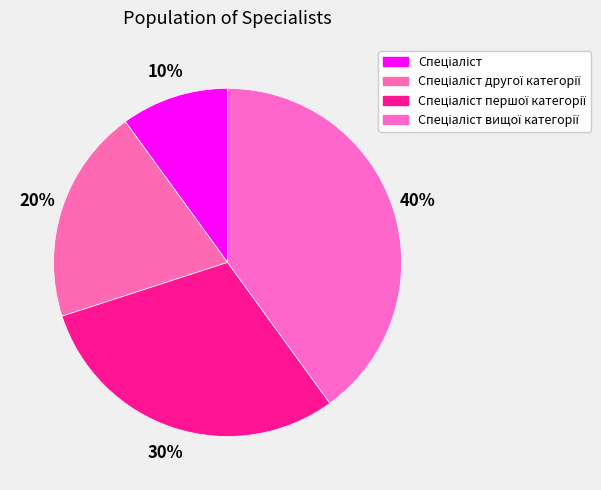

Count the number of slices in the pie.

4